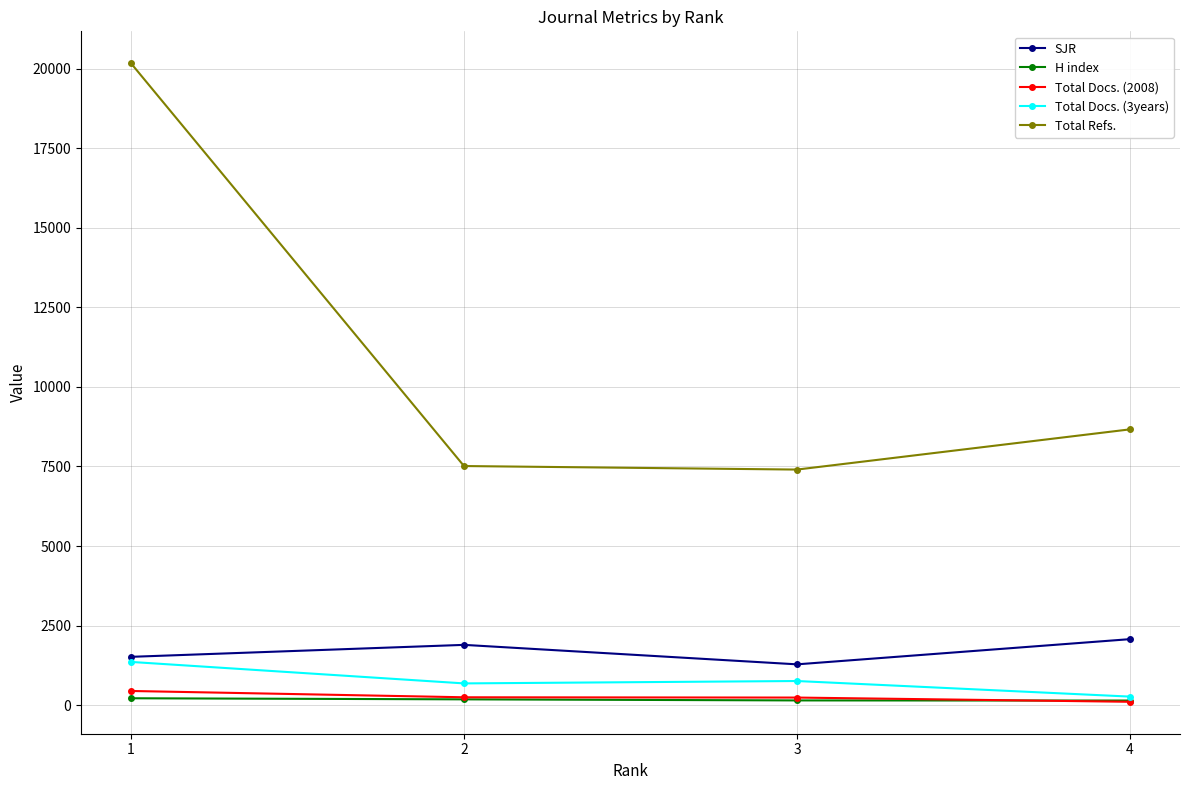

Which series has the largest range (max minus min)?

Total Refs.